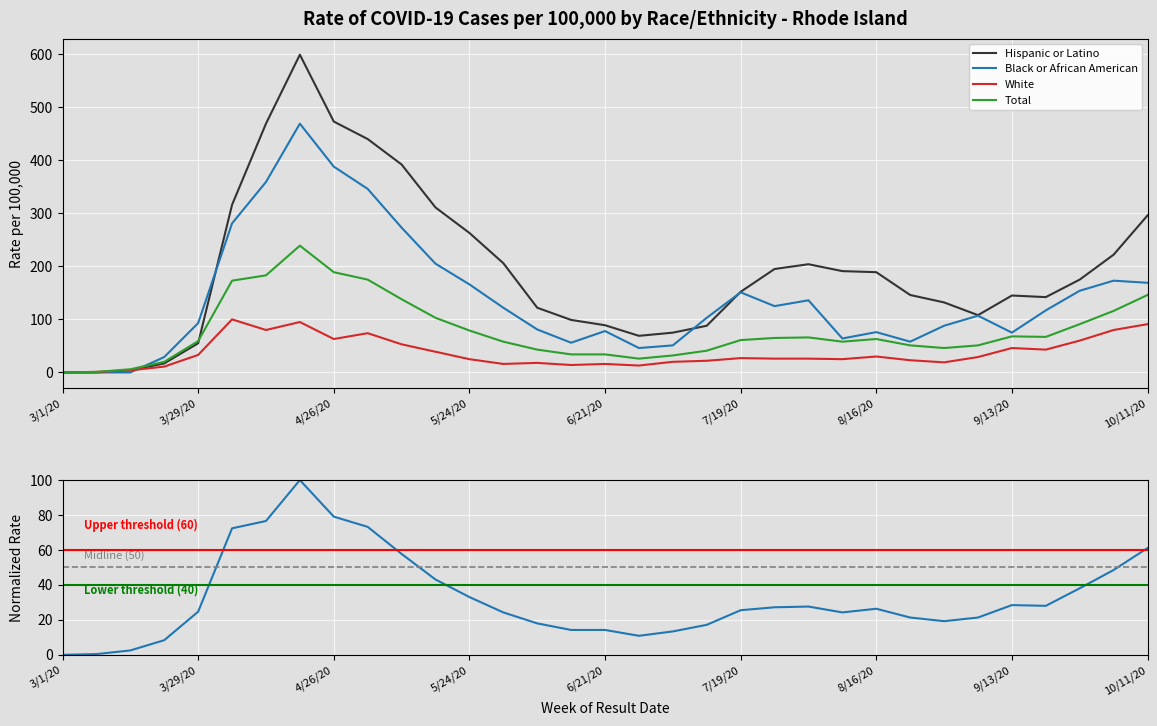

The value of White at 10/4/20 is 80. True or false?

True